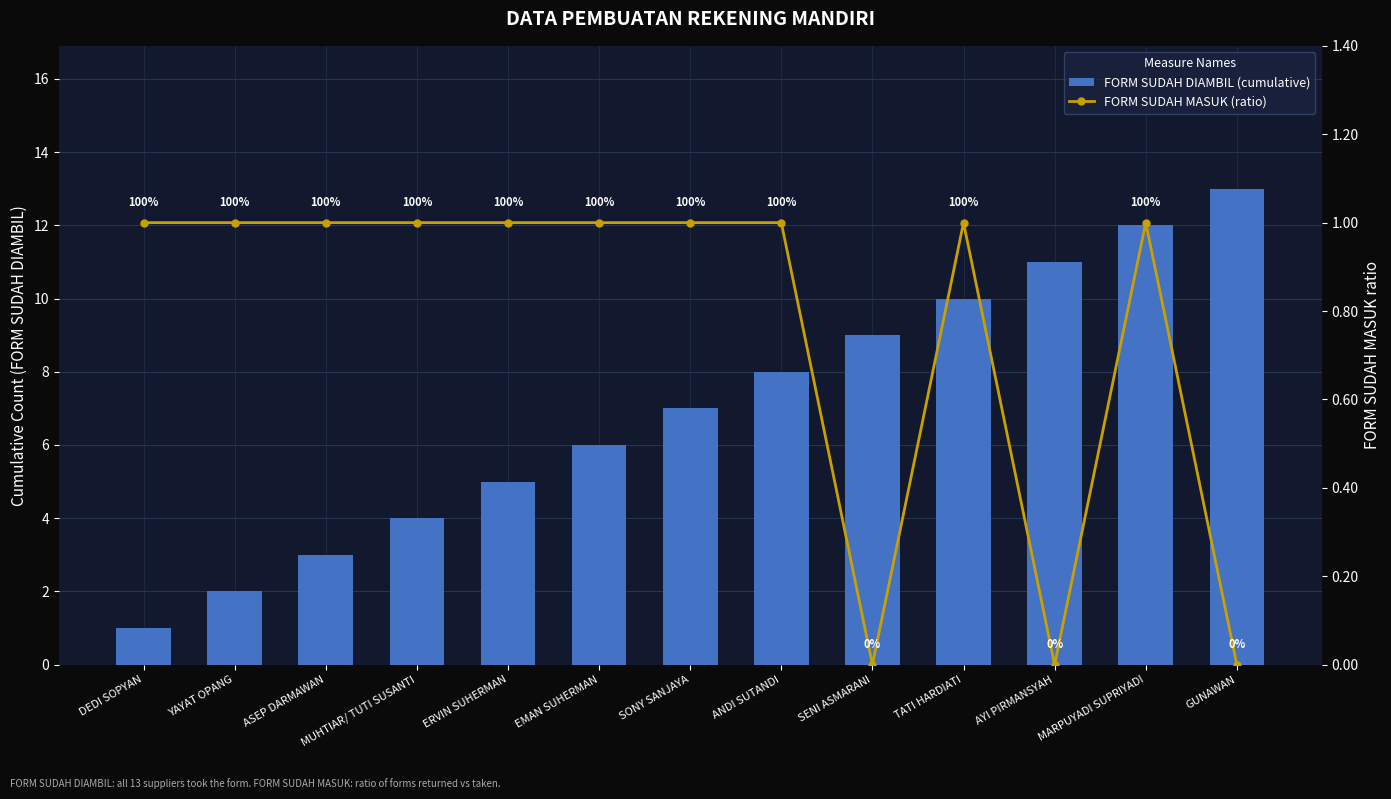

What is the sum of the FORM SUDAH DIAMBIL (cumulative) values at MUHTIAR/ TUTI SUSANTI and SONY SANJAYA?

11